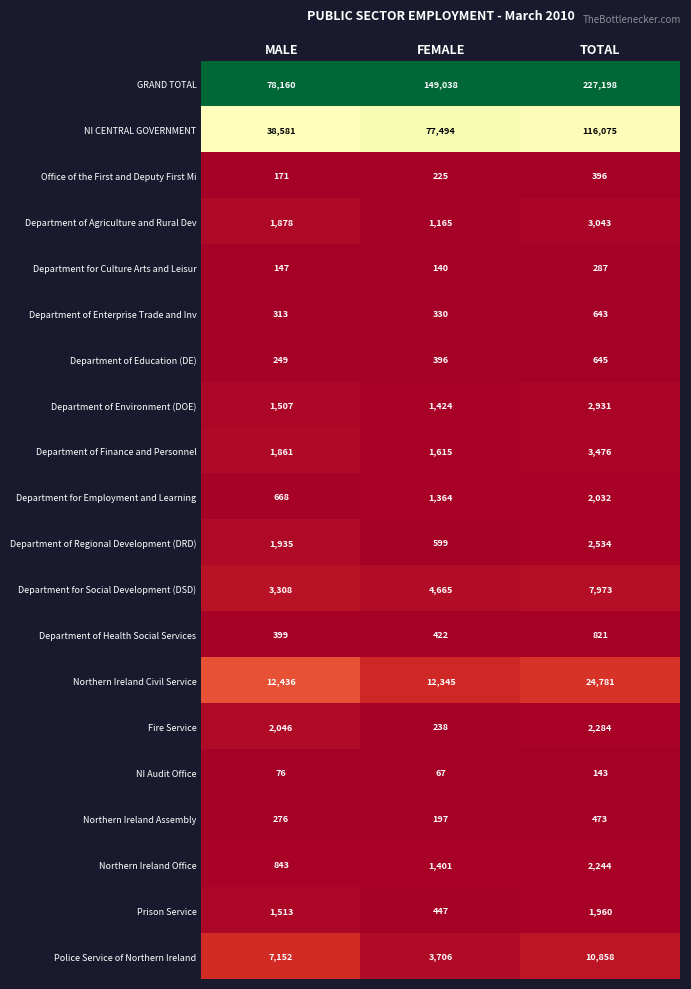

Which series has the largest range (max minus min)?

GRAND TOTAL